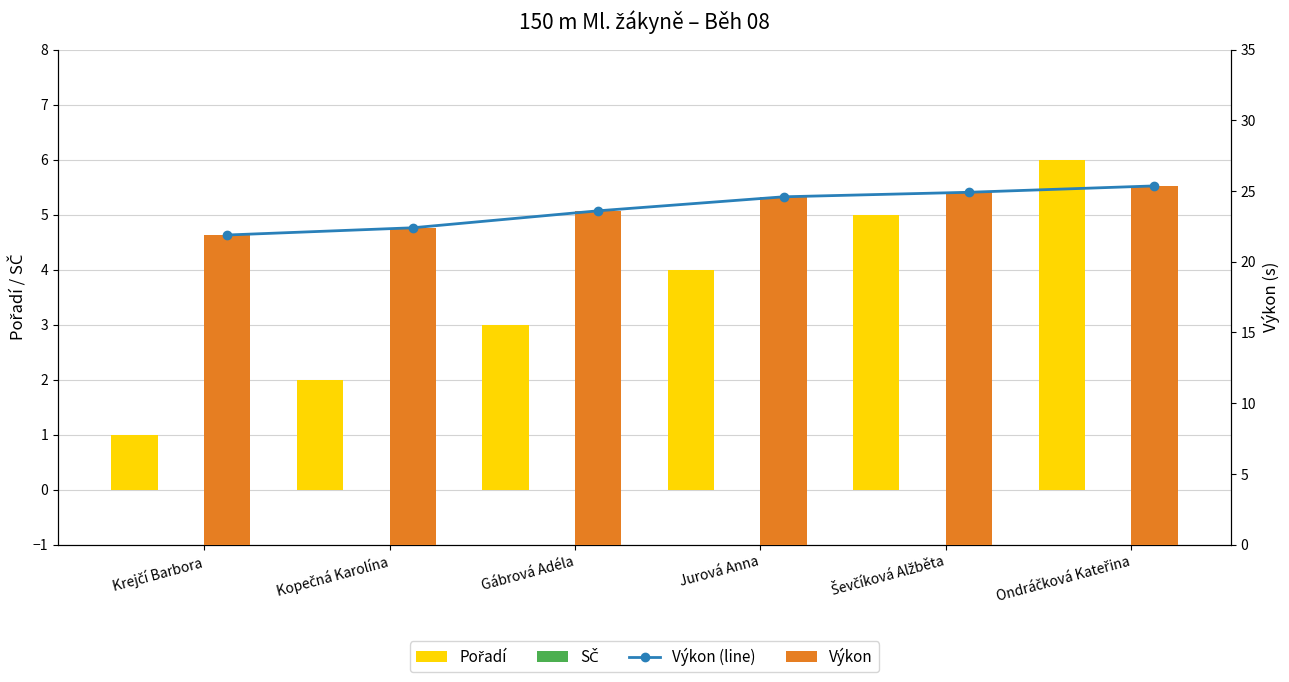

How many data points does each series have?

6